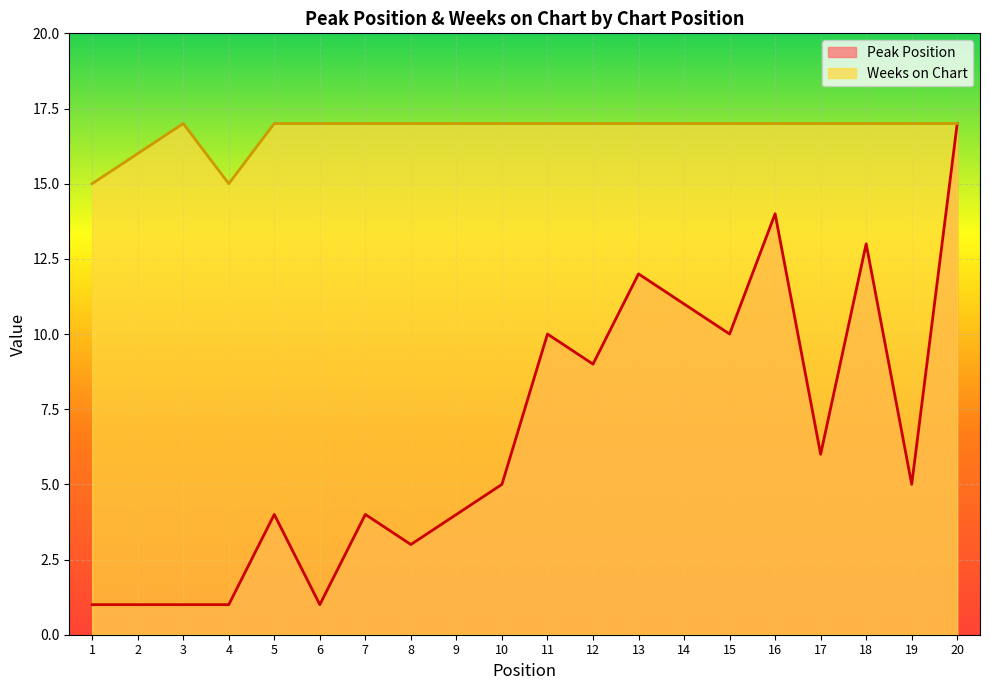

True or false: Peak Position has more than 1 points higher than both neighbors.

True